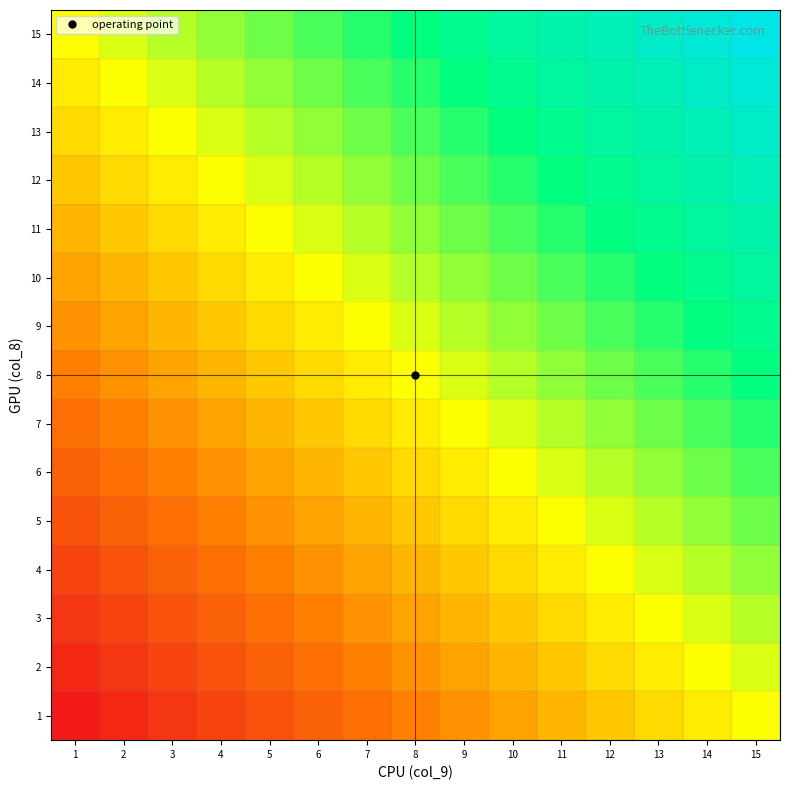

List the series in order of their peak value, lowest first.

1, 2, 3, 4, 5, 6, 7, 8, 9, 10, 11, 12, 13, 14, 15